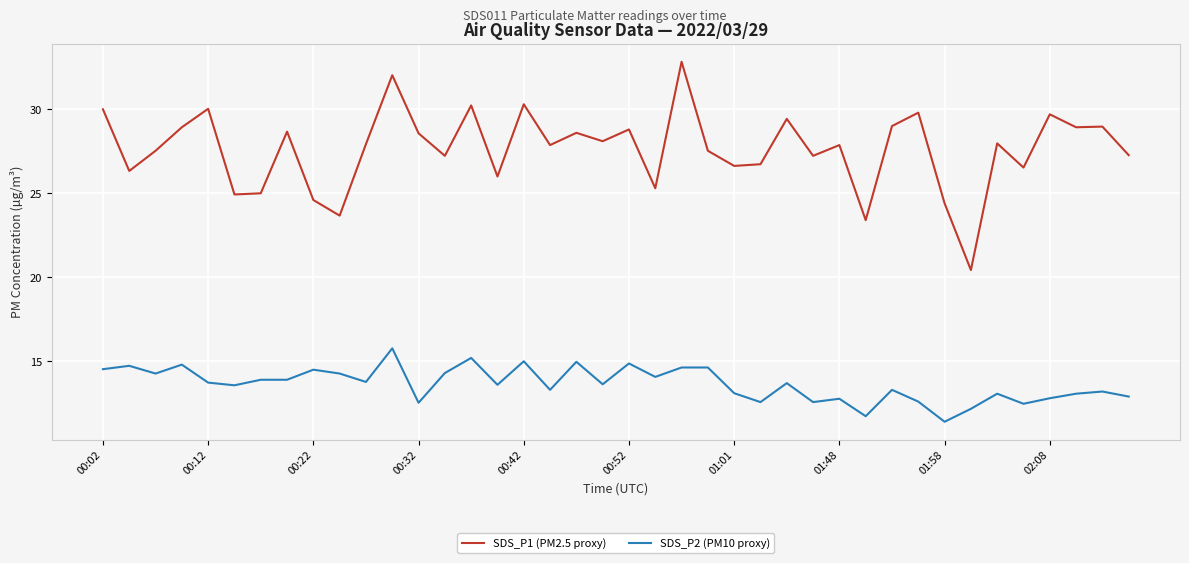

Which series has the largest range (max minus min)?

SDS_P1 (PM2.5 proxy)